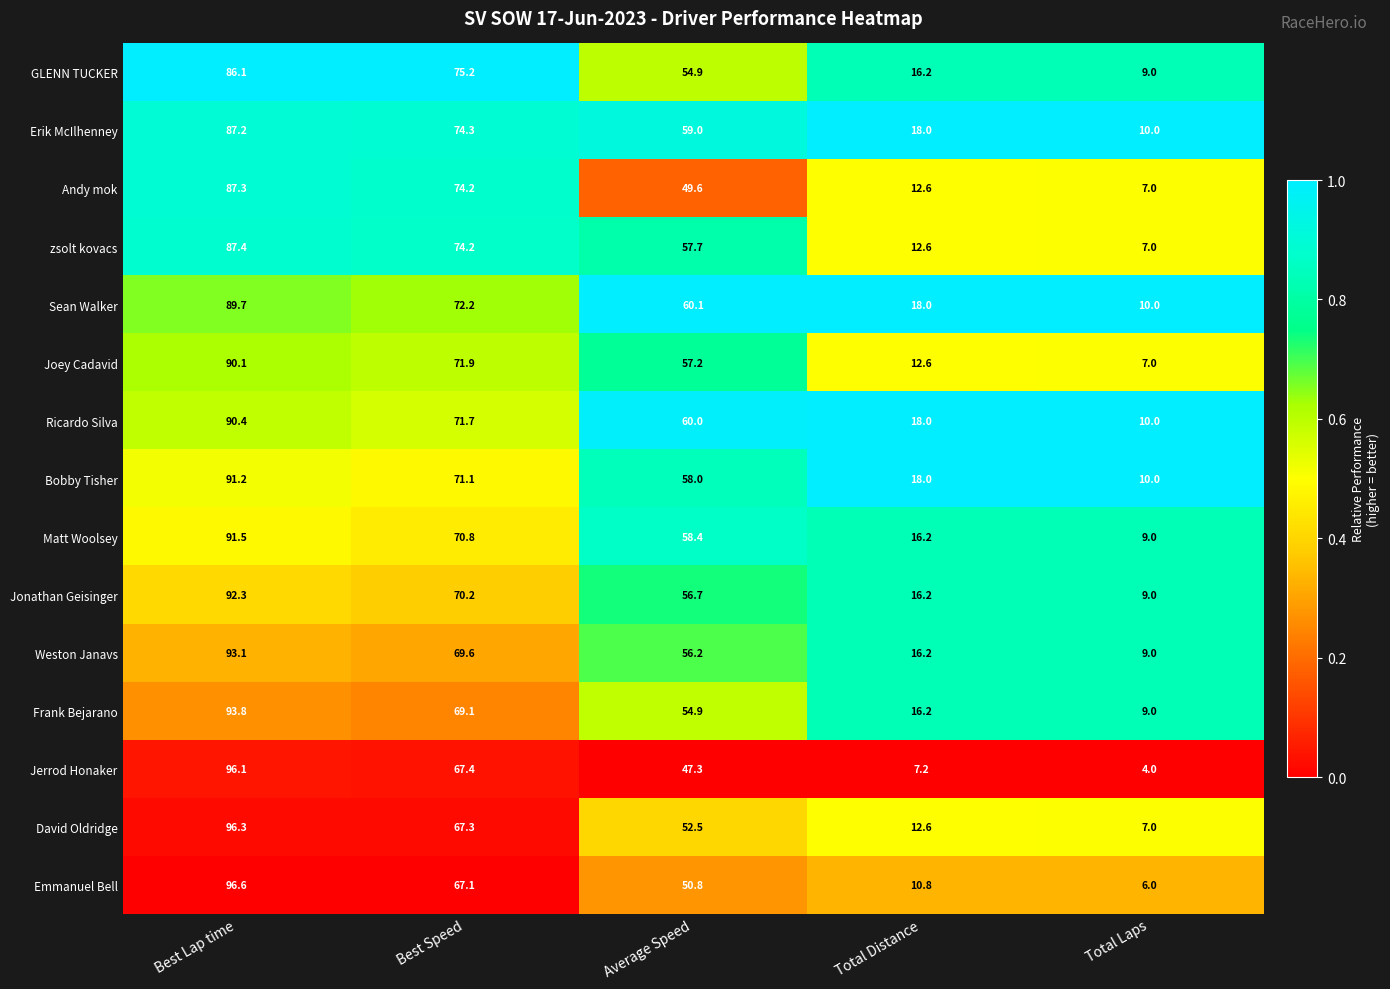

Where is Erik McIlhenney nearest to the value 48?

Average Speed